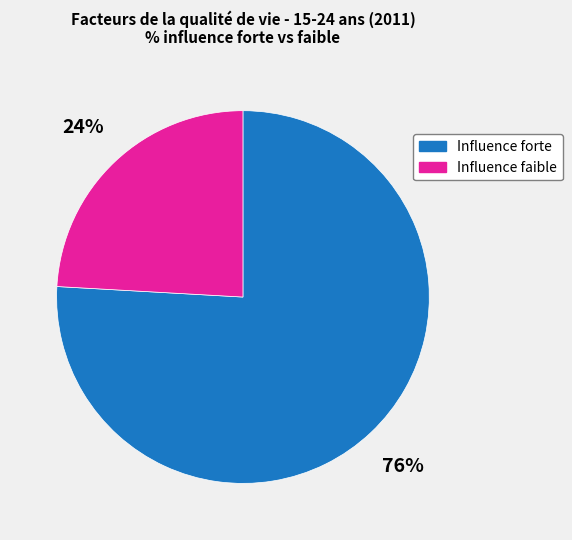

How many slices are in this pie chart?

2